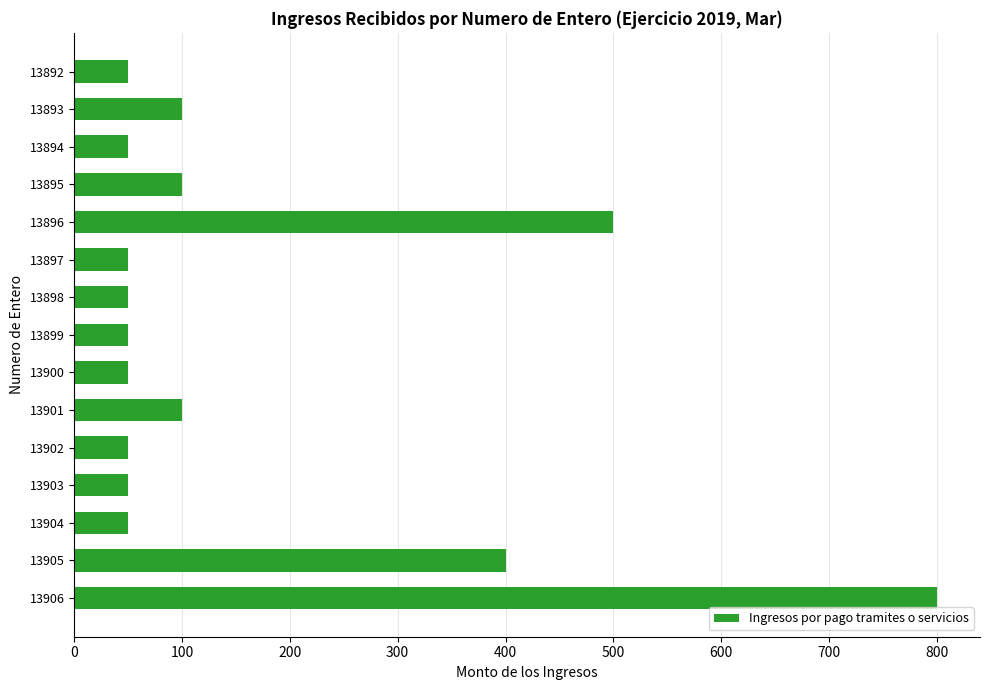

Between 13892 and 13895, which is larger?

13895